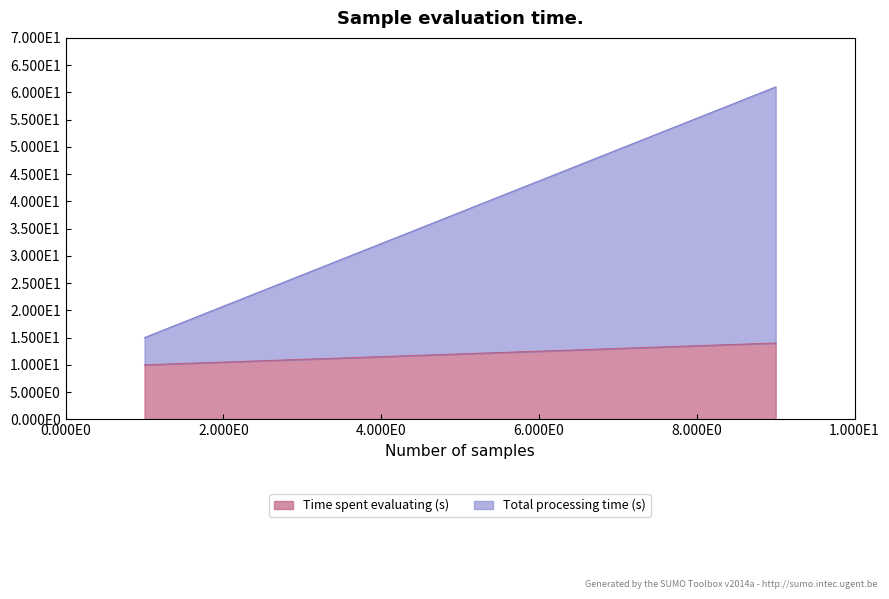

True or false: there are more than 1 points higher than both neighbors.

False